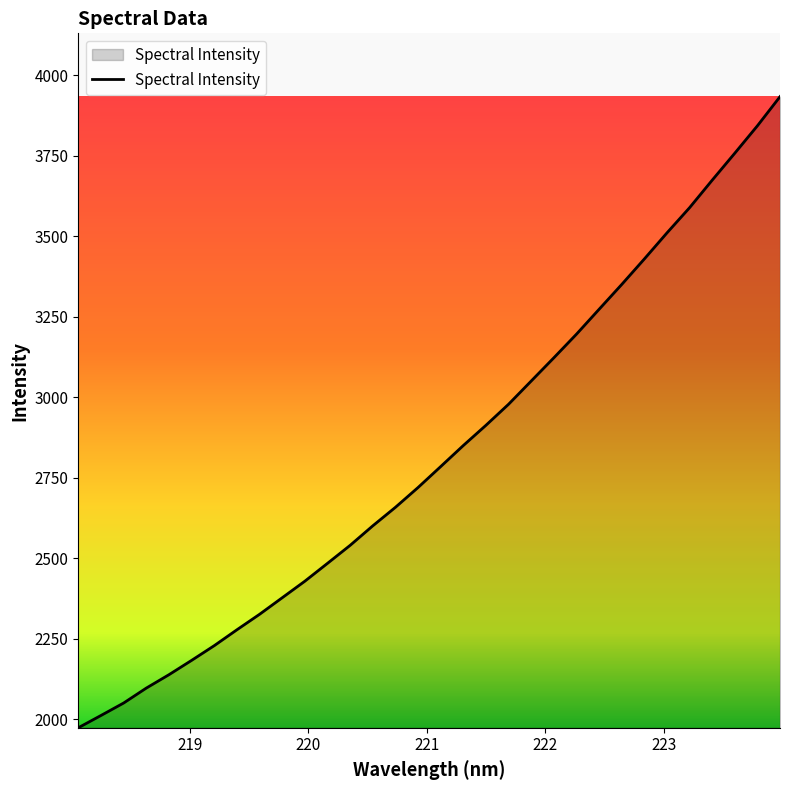

What is the minimum value shown in the chart?

1973.3